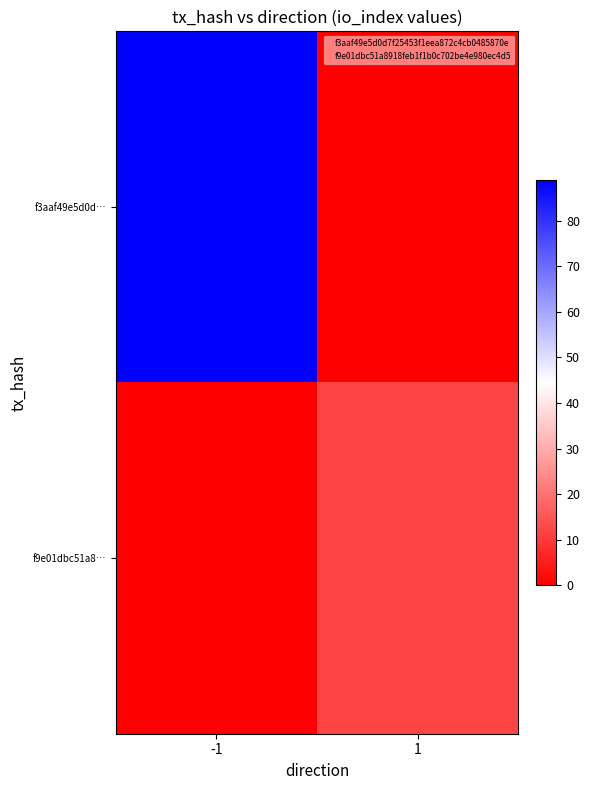

Reading left to right, extract all data points from this chart.

f3aaf49e5d0d…: -1=89	1=0
f9e01dbc51a8…: -1=0	1=12